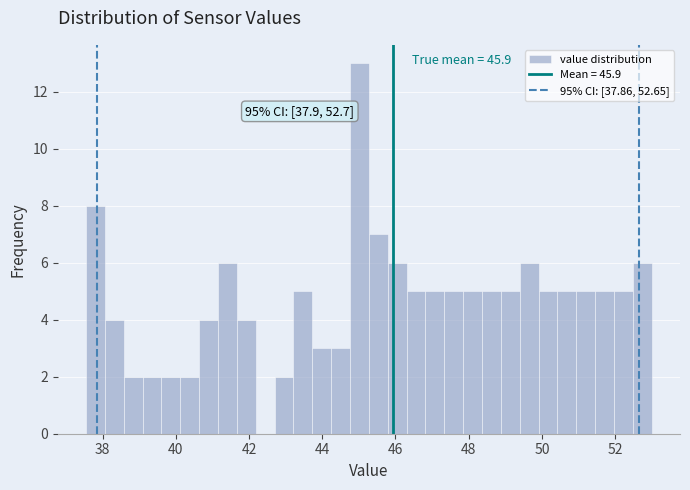

Read against the x-axis, roughly where is the centre of the tallest bar?

45.0